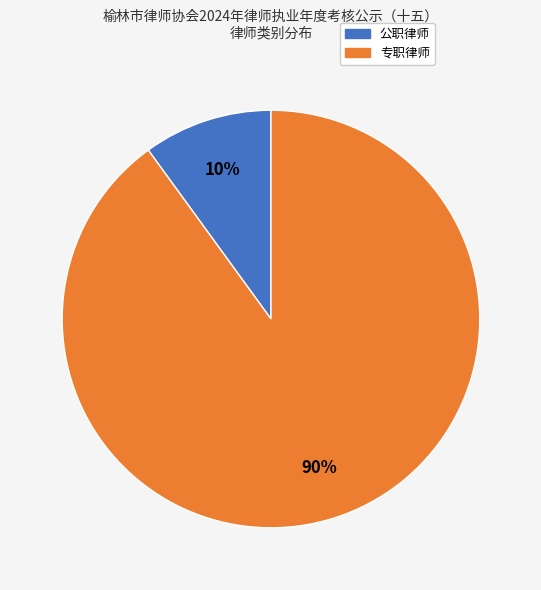

Which category has the smallest portion of the pie?

公职律师